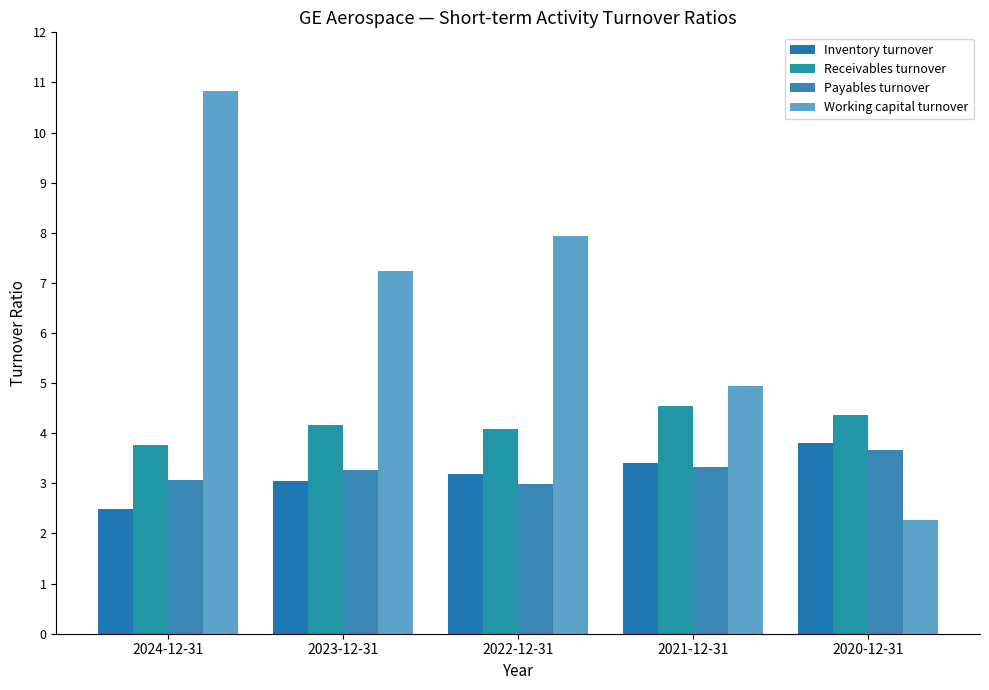

Is it true that Payables turnover equals 4.5 at 2024-12-31?

False